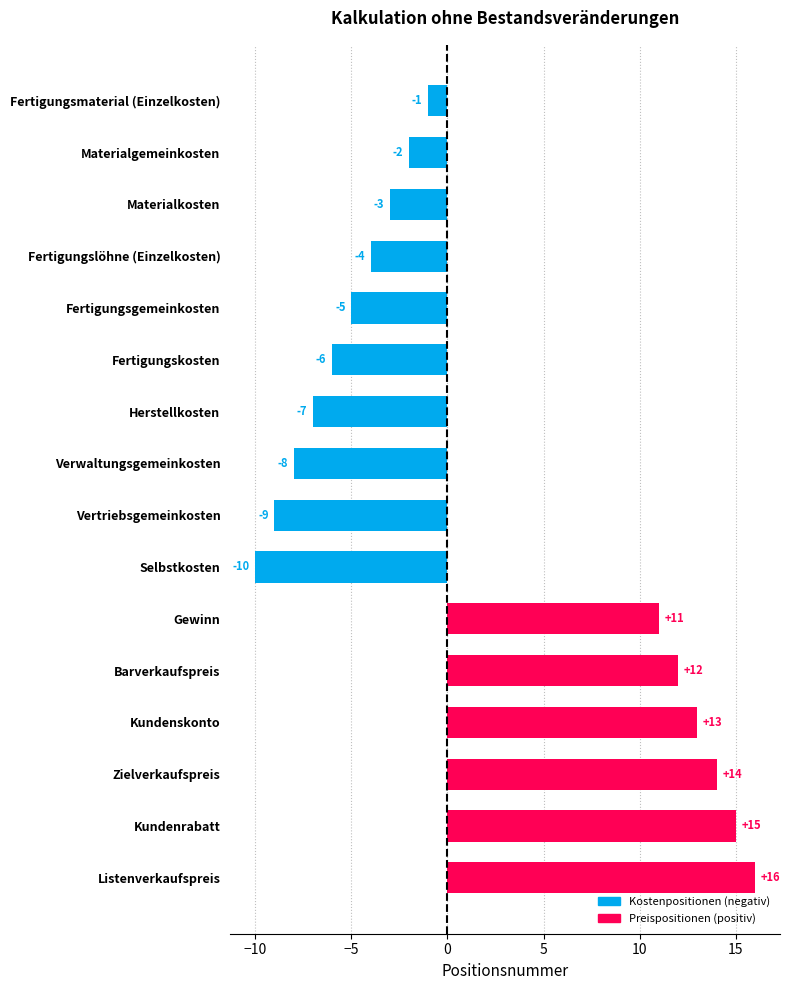

What is the change in value from Fertigungsmaterial (Einzelkosten) to Kundenskonto?

+14